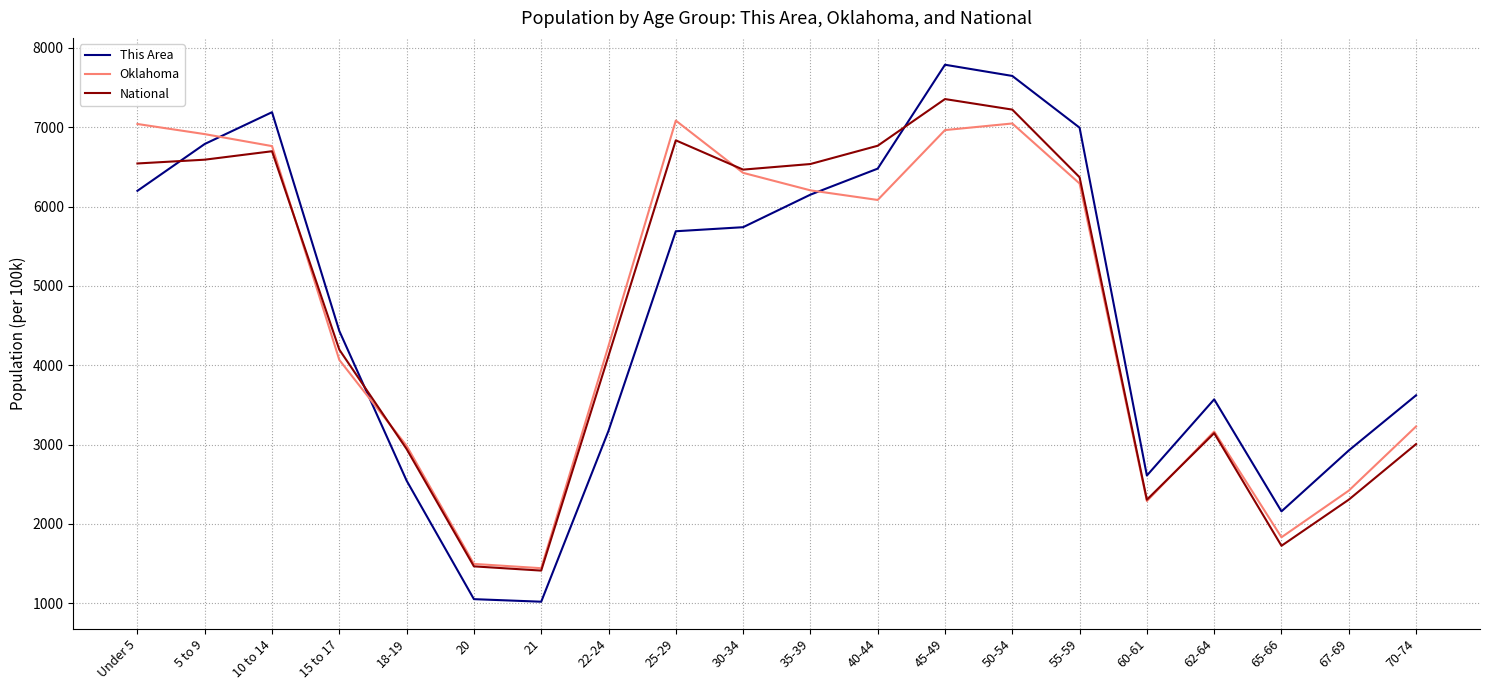

At which category is the sum across all series the highest?

45-49